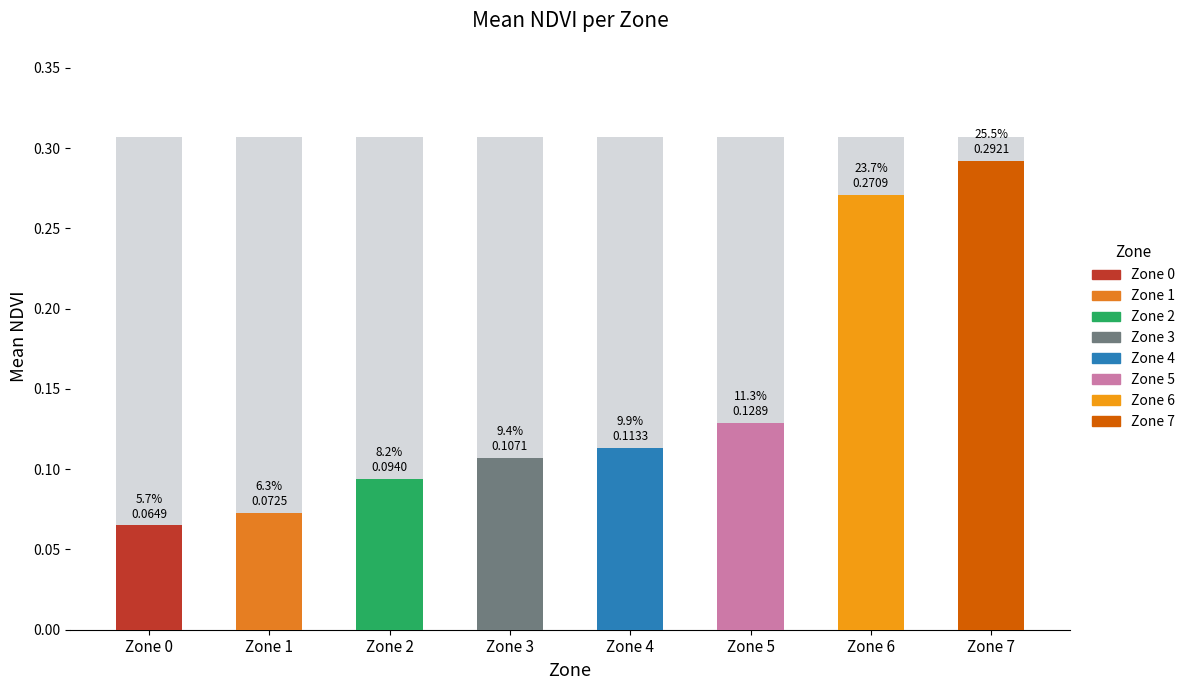

List the labels in order of value, smallest first.

Zone 0, Zone 1, Zone 2, Zone 3, Zone 4, Zone 5, Zone 6, Zone 7